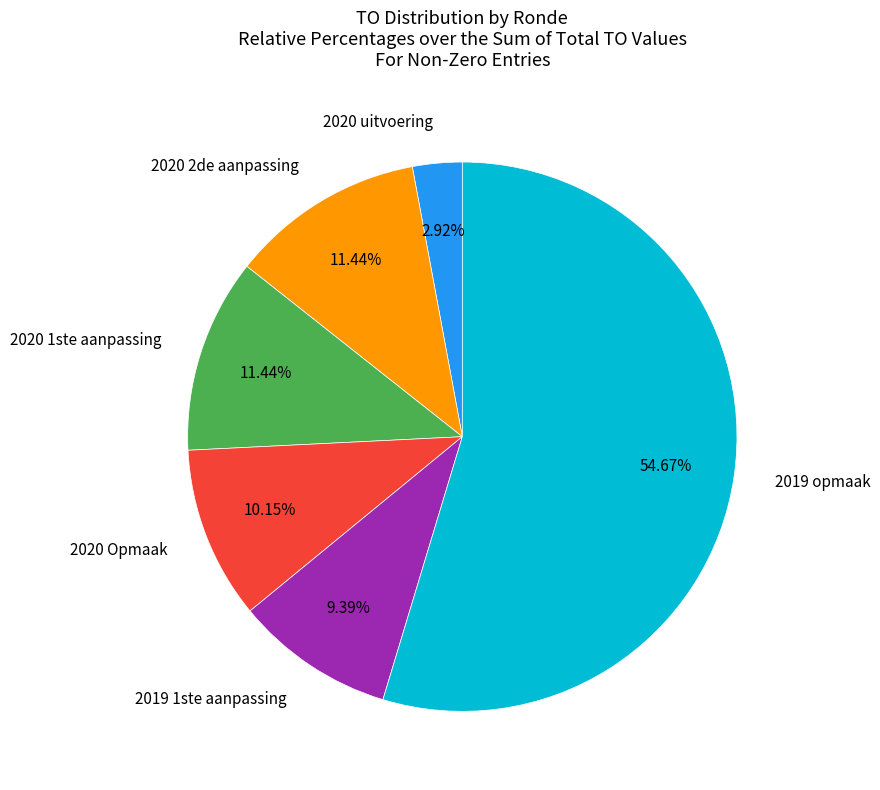

Do 2020 2de aanpassing and 2020 Opmaak together represent more than half of the pie?

No